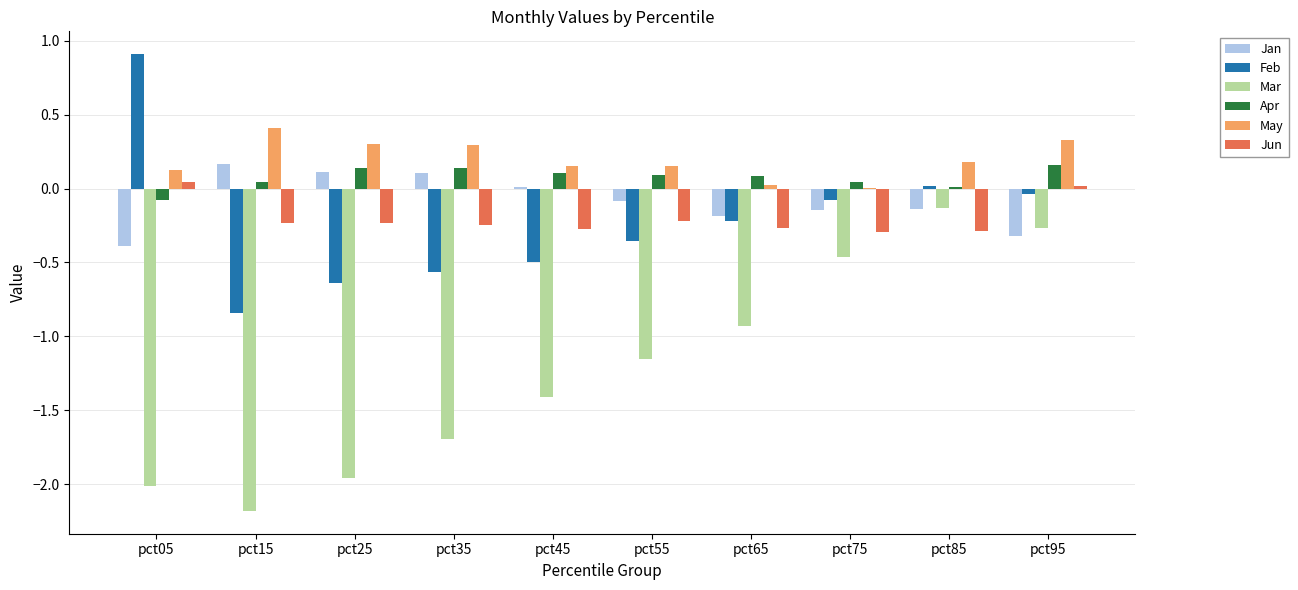

Does the chart contain stacked bars?

No